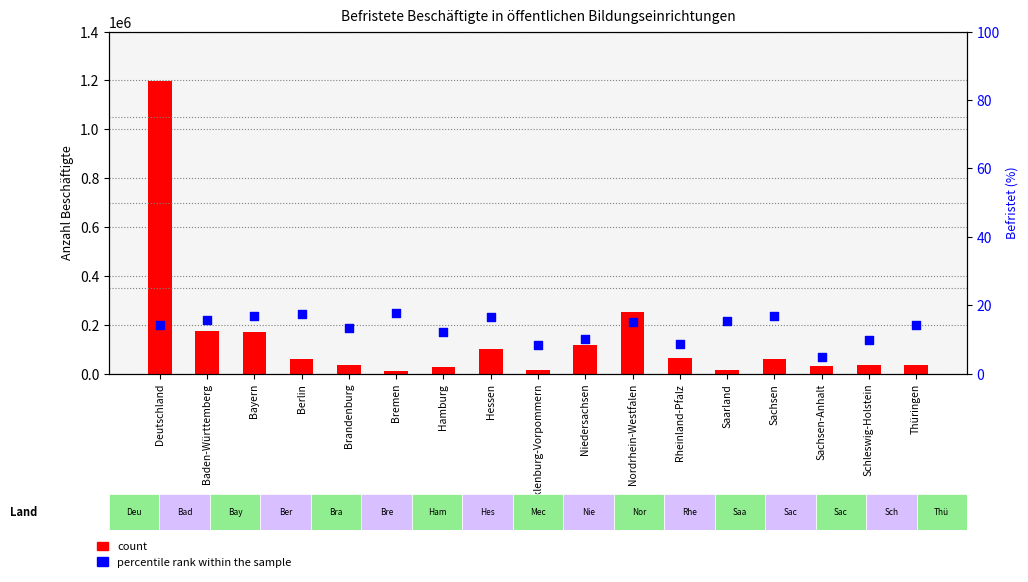

Which series has the largest total across all categories?

count